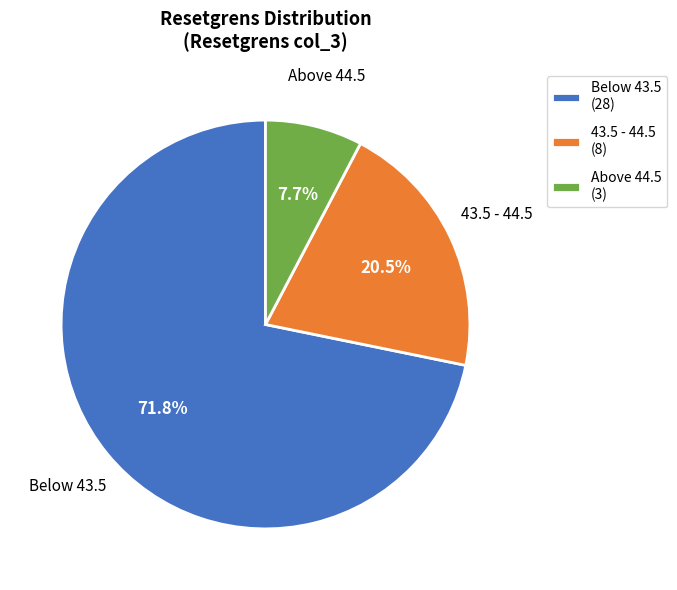

What is the largest slice in the pie chart?

Below 43.5